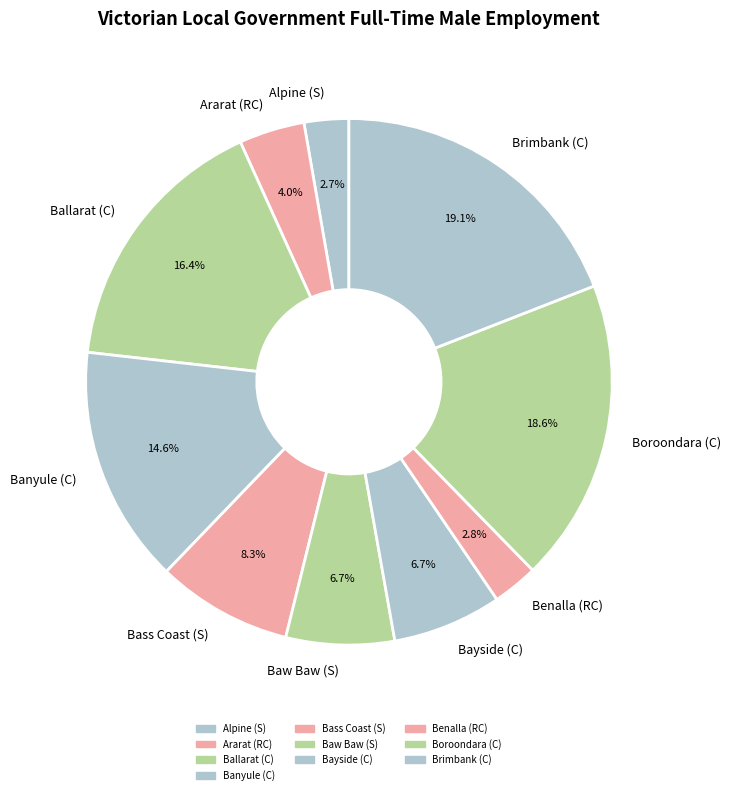

Between Ballarat (C) and Banyule (C), which is larger?

Ballarat (C)